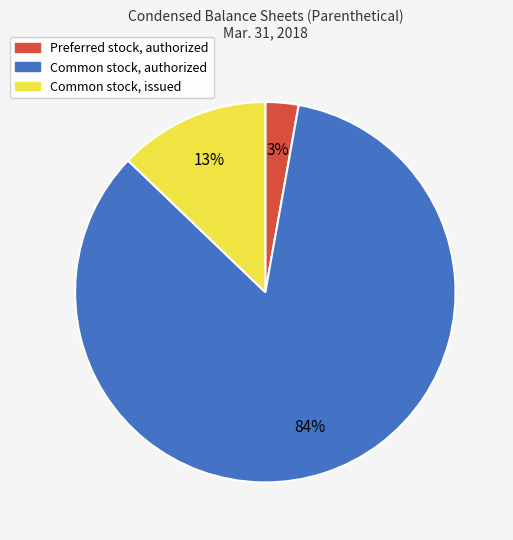

What is the ratio of the value at Preferred stock, authorized to the value at Common stock, issued?

0.2